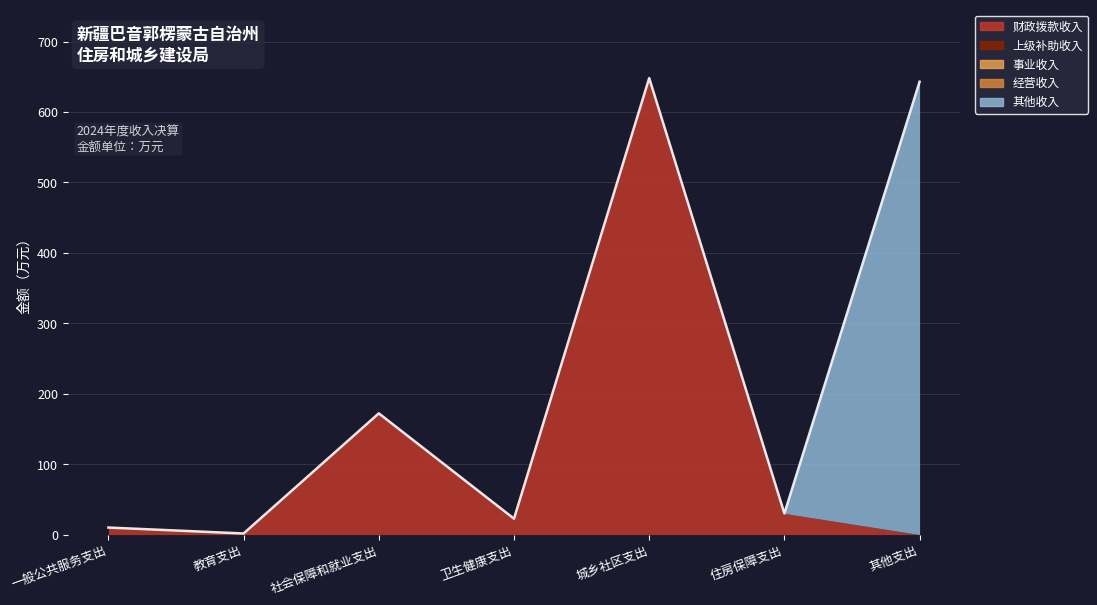

Reading left to right, what are all the values shown in this chart?

财政拨款收入: 一般公共服务支出=10.0	教育支出=1.6	社会保障和就业支出=172.2	卫生健康支出=22.6	城乡社区支出=648.2	住房保障支出=30.1	其他支出=0.0
上级补助收入: 一般公共服务支出=0.0	教育支出=0.0	社会保障和就业支出=0.0	卫生健康支出=0.0	城乡社区支出=0.0	住房保障支出=0.0	其他支出=0.0
事业收入: 一般公共服务支出=0.0	教育支出=0.0	社会保障和就业支出=0.0	卫生健康支出=0.0	城乡社区支出=0.0	住房保障支出=0.0	其他支出=0.0
经营收入: 一般公共服务支出=0.0	教育支出=0.0	社会保障和就业支出=0.0	卫生健康支出=0.0	城乡社区支出=0.0	住房保障支出=0.0	其他支出=0.0
其他收入: 一般公共服务支出=0.0	教育支出=0.0	社会保障和就业支出=0.0	卫生健康支出=0.0	城乡社区支出=0.0	住房保障支出=0.0	其他支出=643.0